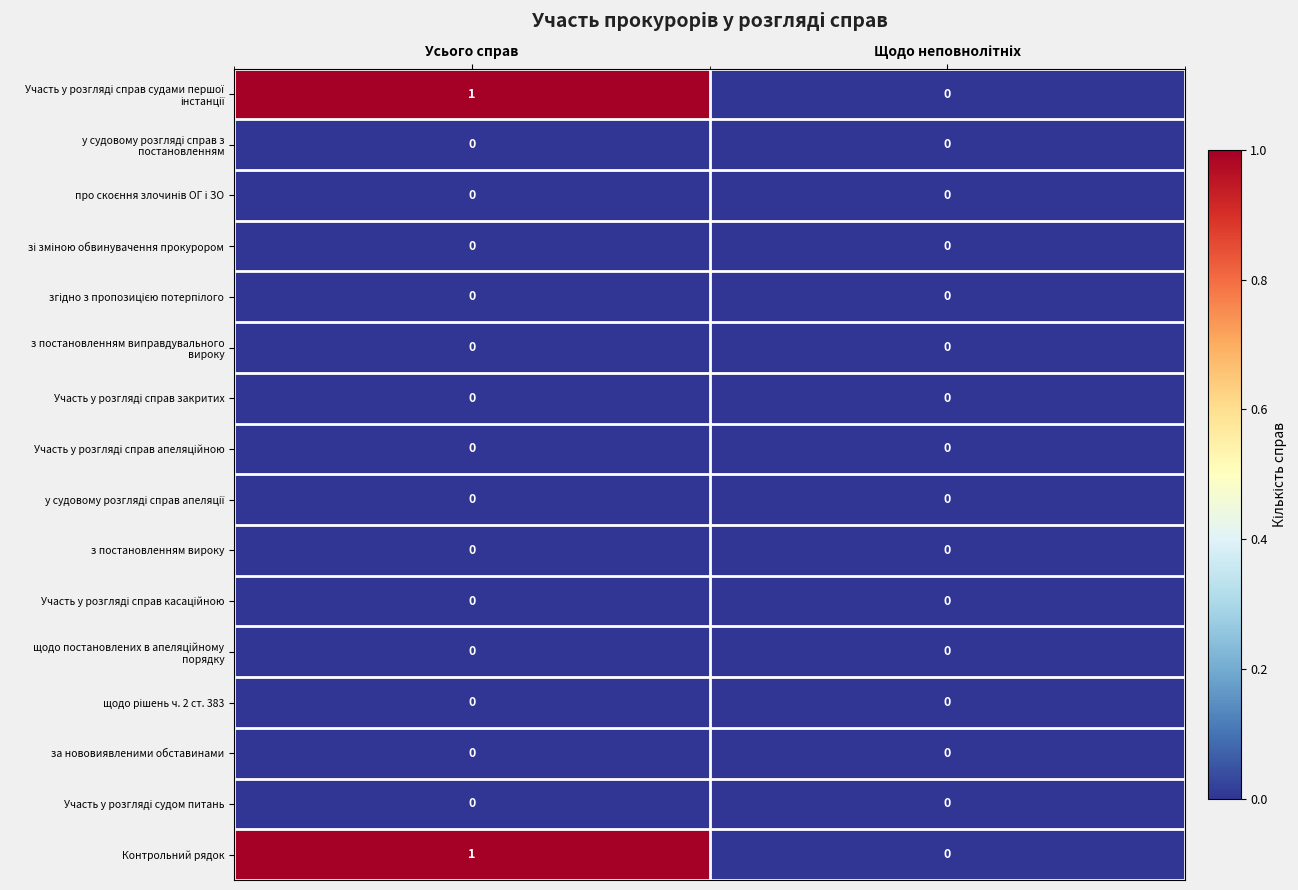

At which category does the chart reach its peak across all series?

Усього справ